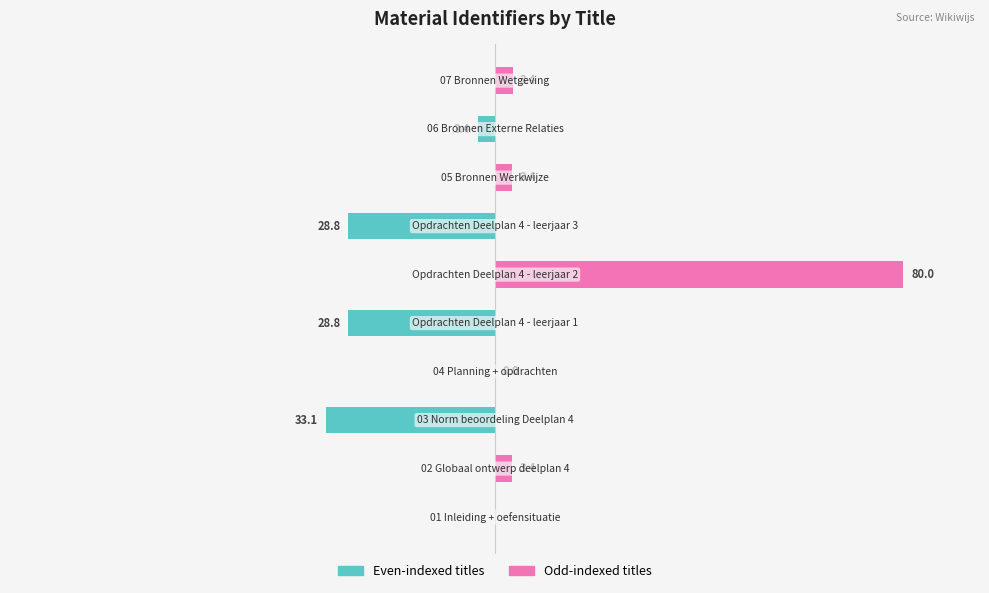

Reading left to right, transcribe all the data shown in this chart.

Even-indexed: 0.0	0.0	-33.1	0.0	-28.8	0.0	-28.8	0.0	-3.4	0.0
Odd-indexed: 0.0	3.4	0.0	0.0	0.0	80.0	0.0	3.4	0.0	3.4